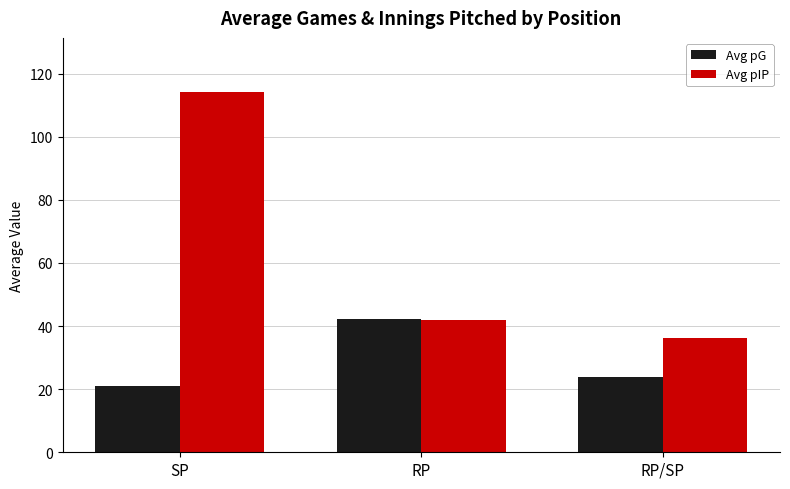

Reading right to left, transcribe all the data shown in this chart.

Avg pG: 23.9	42.3	21.1
Avg pIP: 36.2	41.8	114.2